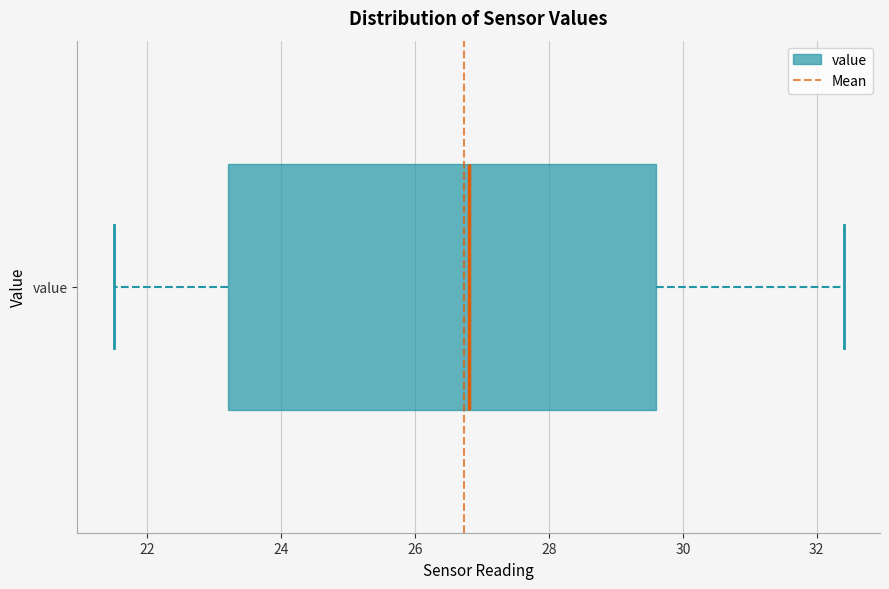

Read this box plot against the x-axis: the position of the median line, the range covered by the box, and the ends of both whiskers. The values are not printed on the chart, so give them approximately, as read against the axis.

median 26.8, box 23.2 to 29.6, whiskers 21.6 to 32.4